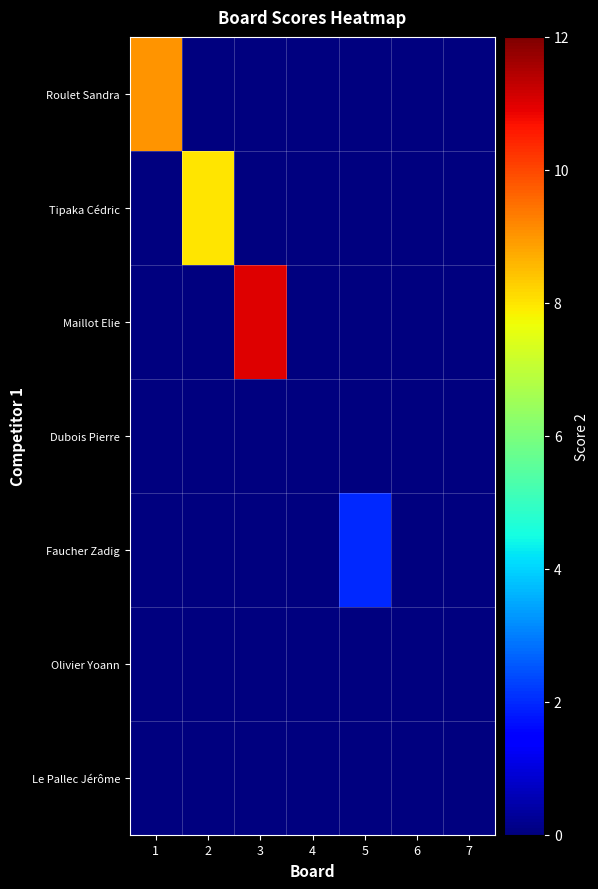

Reading left to right, extract all data points from this chart.

Roulet Sandra: 1=9	2=0	3=0	4=0	5=0	6=0	7=0
Tipaka Cédric: 1=0	2=8	3=0	4=0	5=0	6=0	7=0
Maillot Elie: 1=0	2=0	3=11	4=0	5=0	6=0	7=0
Dubois Pierre: 1=0	2=0	3=0	4=0	5=0	6=0	7=0
Faucher Zadig: 1=0	2=0	3=0	4=0	5=2	6=0	7=0
Olivier Yoann: 1=0	2=0	3=0	4=0	5=0	6=0	7=0
Le Pallec Jérôme: 1=0	2=0	3=0	4=0	5=0	6=0	7=0